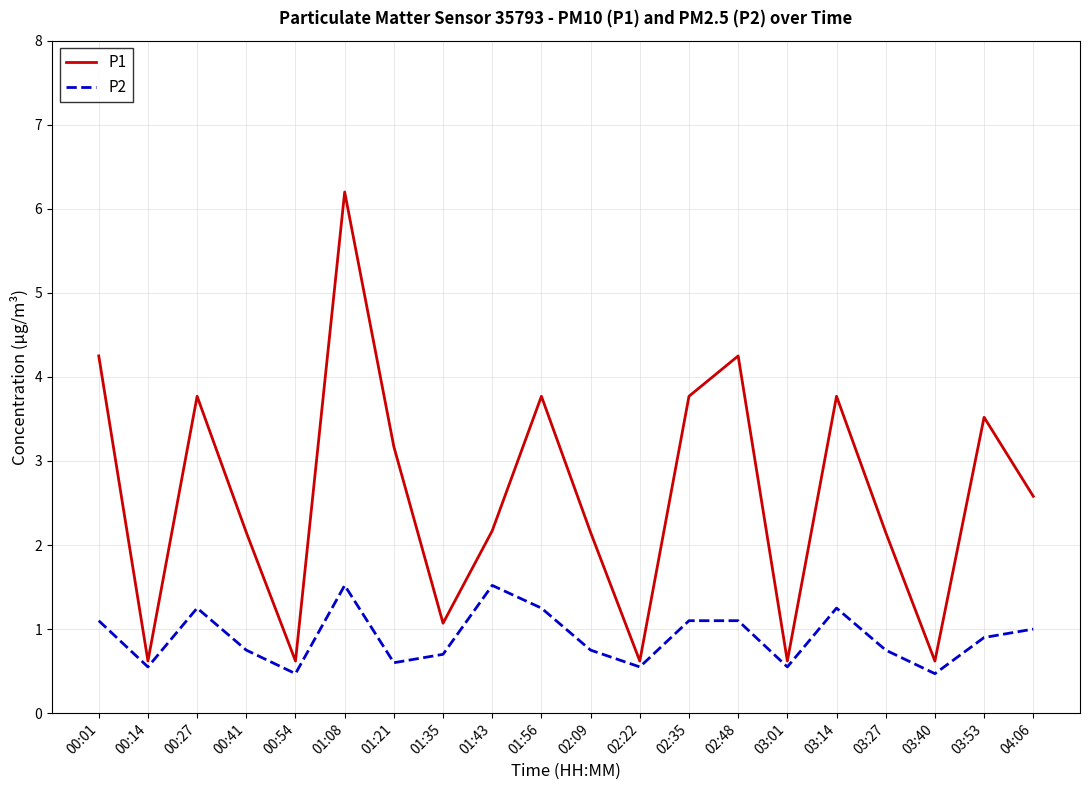

Is it true that P1 equals 0.6 at 02:22?

True